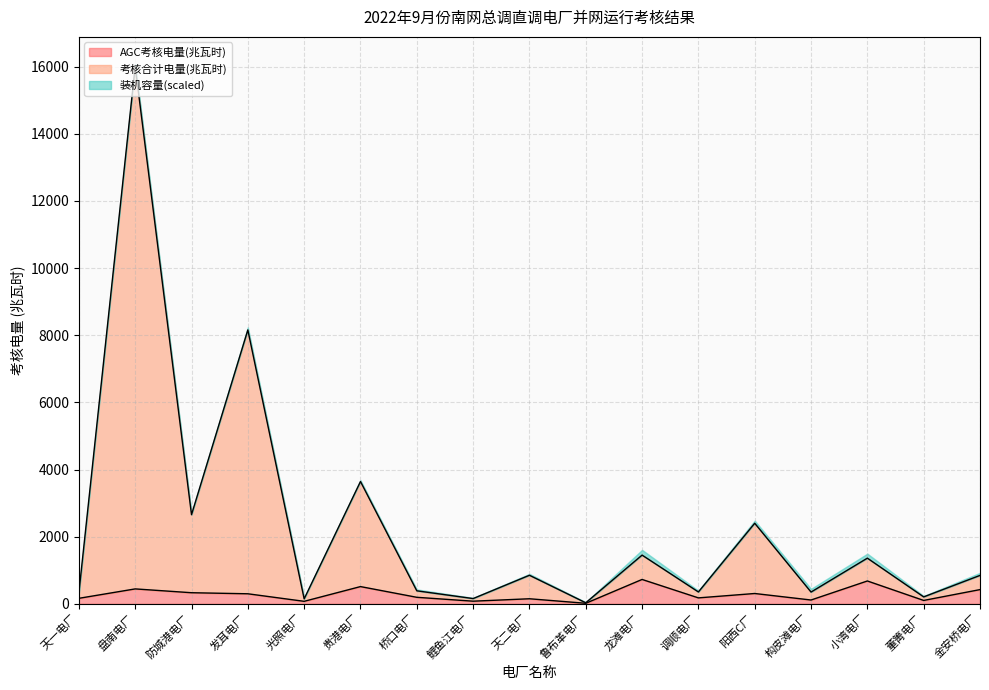

How many data points does each series have?

17